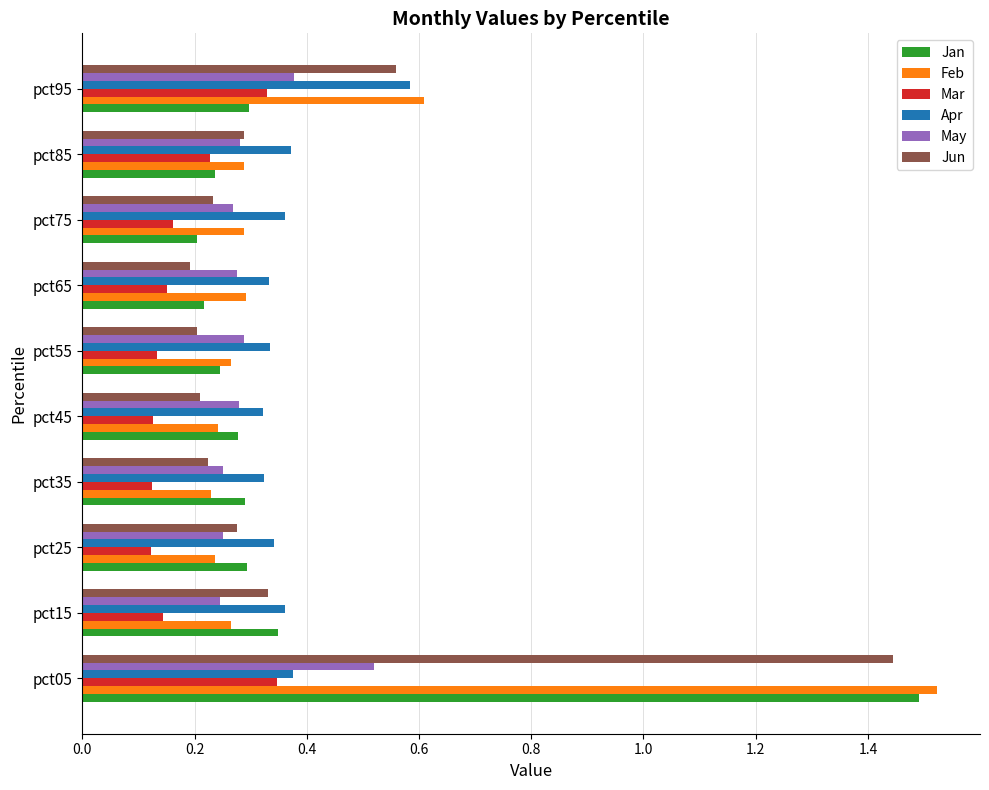

Which category has the highest value across all series?

pct05